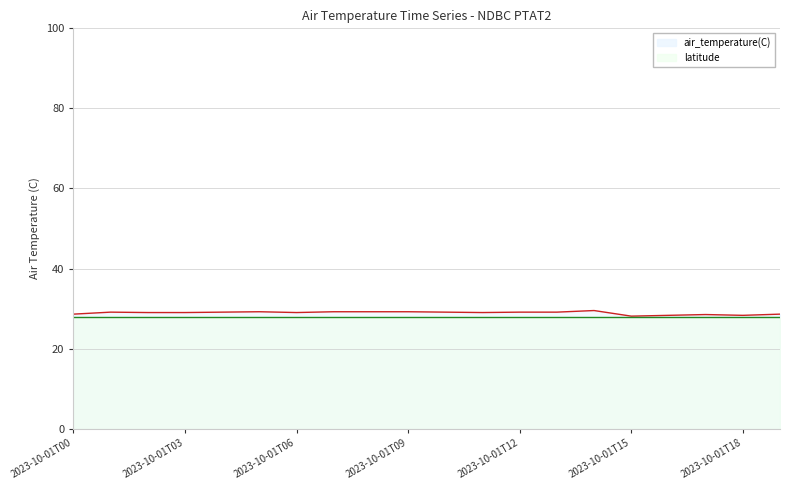

List the labels in order of value, largest first.

2023-10-01T14, 2023-10-01T05, 2023-10-01T07, 2023-10-01T08, 2023-10-01T09, 2023-10-01T01, 2023-10-01T04, 2023-10-01T10, 2023-10-01T12, 2023-10-01T13, 2023-10-01T02, 2023-10-01T03, 2023-10-01T06, 2023-10-01T11, 2023-10-01T00, 2023-10-01T19, 2023-10-01T17, 2023-10-01T16, 2023-10-01T18, 2023-10-01T15